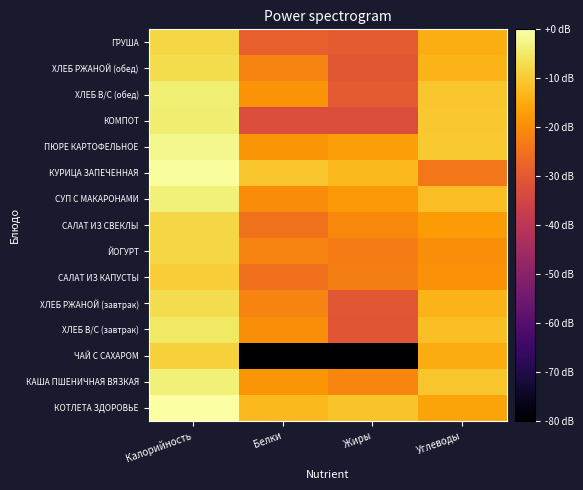

Reading left to right, extract all data points from this chart.

КОТЛЕТА ЗДОРОВЬЕ: Калорийность=0.0	Белки=-12.6	Жиры=-11.2	Углеводы=-16.0
КАША ПШЕНИЧНАЯ ВЯЗКАЯ: Калорийность=-3.4	Белки=-18.5	Жиры=-21.5	Углеводы=-10.8
ЧАЙ С САХАРОМ: Калорийность=-8.8	Белки=-80.0	Жиры=-80.0	Углеводы=-14.8
ХЛЕБ В/С (завтрак): Калорийность=-5.0	Белки=-19.9	Жиры=-30.8	Углеводы=-11.8
ХЛЕБ РЖАНОЙ (завтрак): Калорийность=-6.9	Белки=-21.8	Жиры=-30.5	Углеводы=-13.7
САЛАТ ИЗ КАПУСТЫ: Калорийность=-9.5	Белки=-25.1	Жиры=-22.7	Углеводы=-19.1
ЙОГУРТ: Калорийность=-7.8	Белки=-21.6	Жиры=-22.9	Углеводы=-19.9
САЛАТ ИЗ СВЕКЛЫ: Калорийность=-8.0	Белки=-24.7	Жиры=-20.6	Углеводы=-17.8
СУП С МАКАРОНАМИ: Калорийность=-3.6	Белки=-20.1	Жиры=-18.1	Углеводы=-11.9
КУРИЦА ЗАПЕЧЕННАЯ: Калорийность=-0.7	Белки=-10.9	Жиры=-12.7	Углеводы=-23.9
ПЮРЕ КАРТОФЕЛЬНОЕ: Калорийность=-2.0	Белки=-18.5	Жиры=-17.1	Углеводы=-10.1
КОМПОТ: Калорийность=-4.2	Белки=-32.6	Жиры=-32.6	Углеводы=-10.3
ХЛЕБ В/С (обед): Калорийность=-4.0	Белки=-19.0	Жиры=-29.9	Углеводы=-10.8
ХЛЕБ РЖАНОЙ (обед): Калорийность=-6.9	Белки=-21.8	Жиры=-30.5	Углеводы=-13.7
ГРУША: Калорийность=-7.9	Белки=-28.6	Жиры=-29.9	Углеводы=-14.5